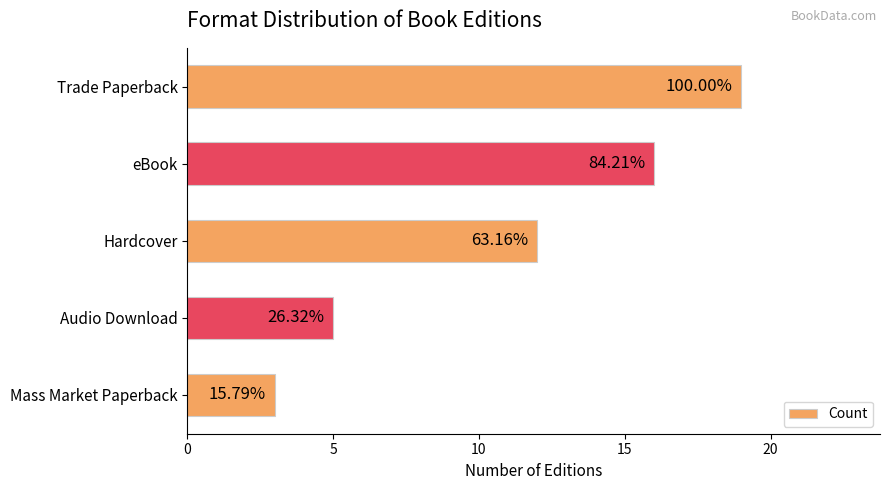

Does the chart contain any negative values?

No